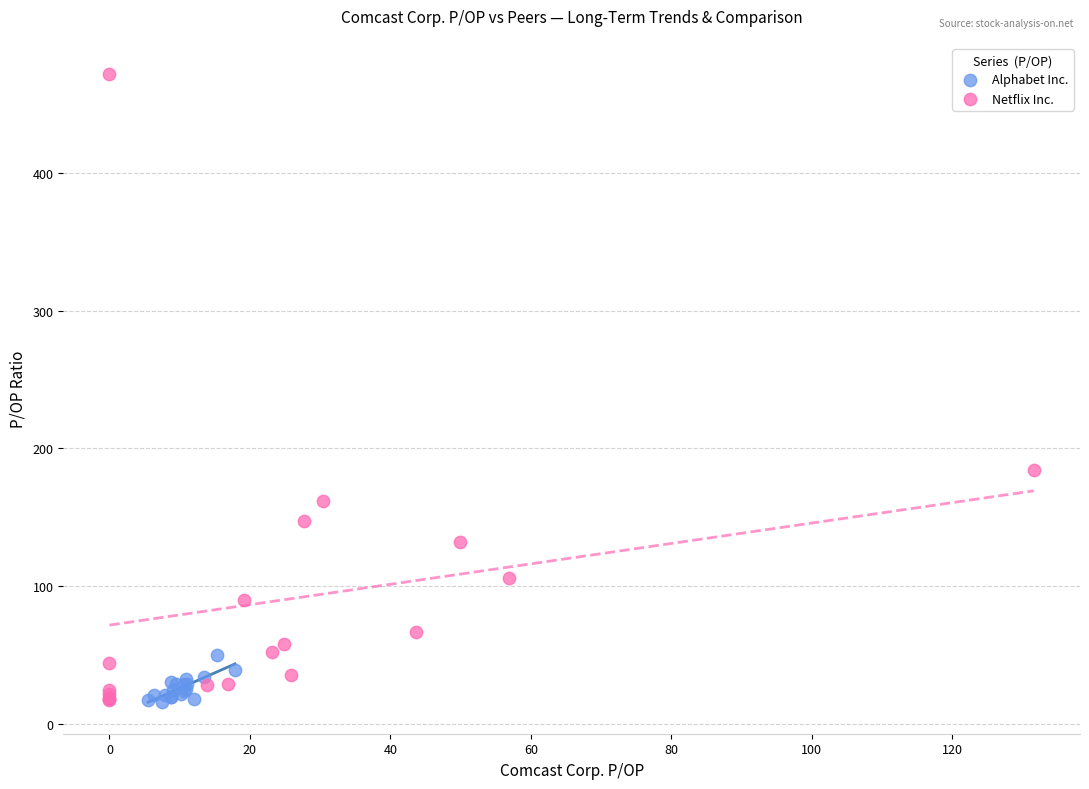

Which series contains the highest Y value?

Netflix Inc.